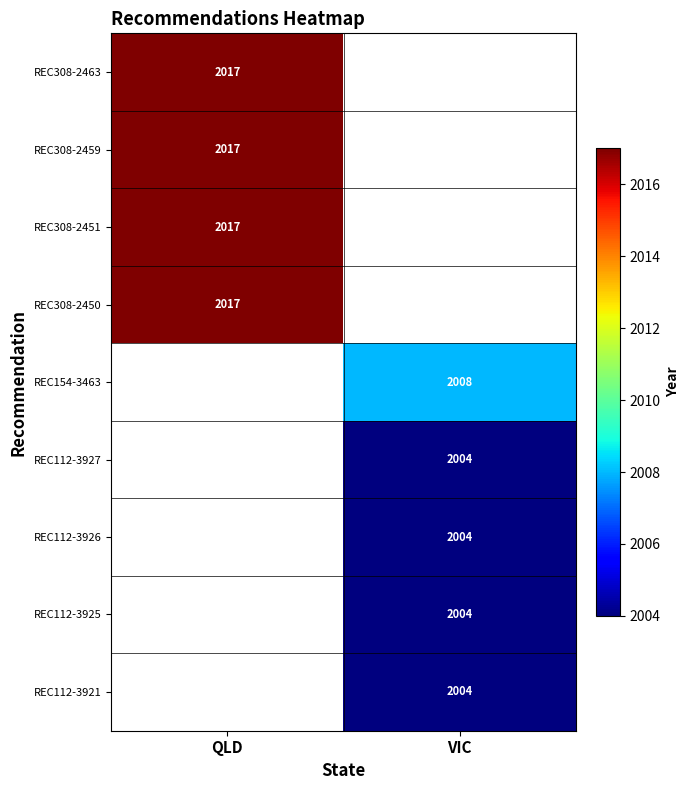

The value of REC308-2463 at QLD is 2017. True or false?

True